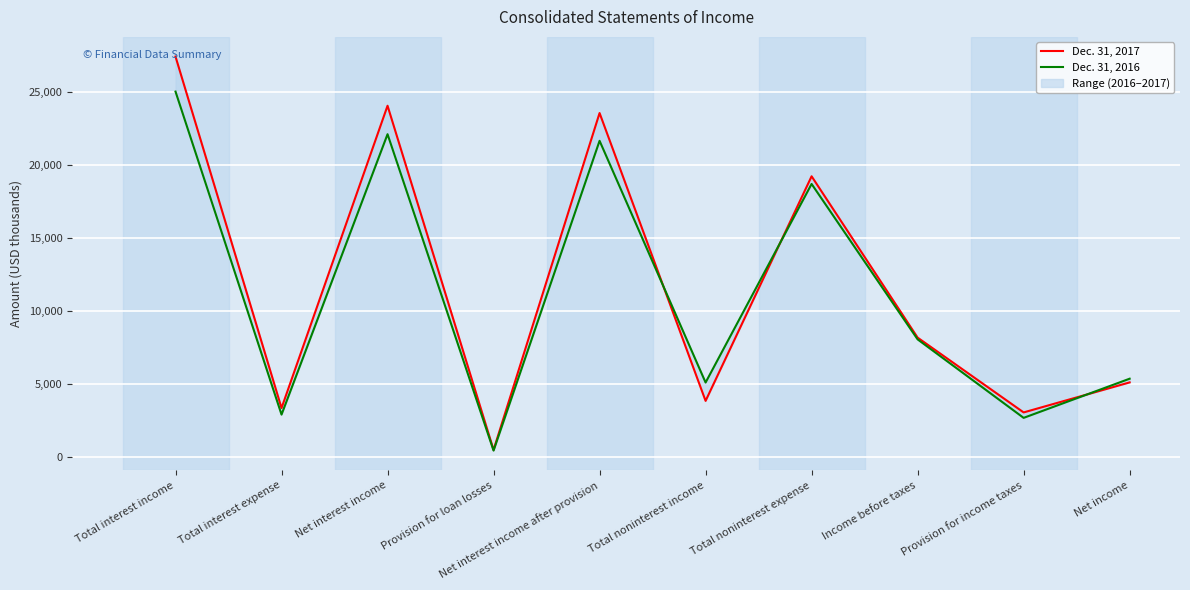

At which label is Dec. 31, 2016 closest to 12752?

Income before taxes